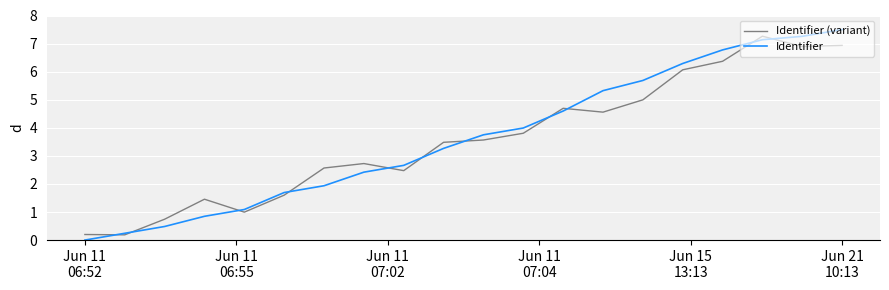

What is the greatest value displayed?

7.5